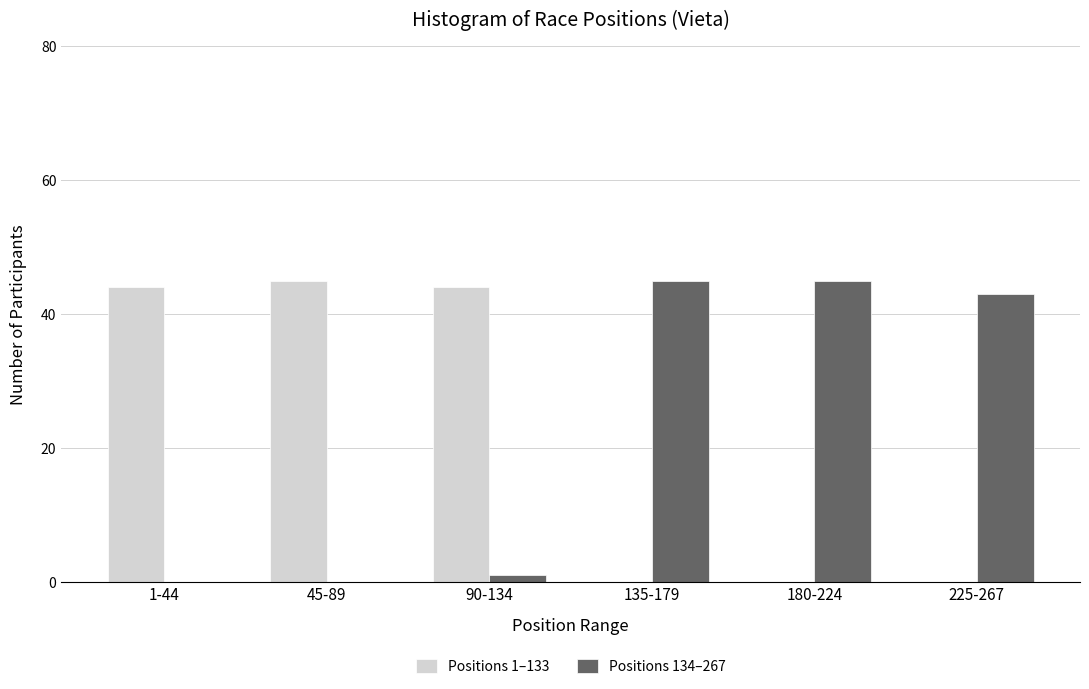

Reading left to right, transcribe all the data shown in this chart.

Positions 1–133: 1-44=44	45-89=45	90-134=44	135-179=0	180-224=0	225-267=0
Positions 134–267: 1-44=0	45-89=0	90-134=1	135-179=45	180-224=45	225-267=43